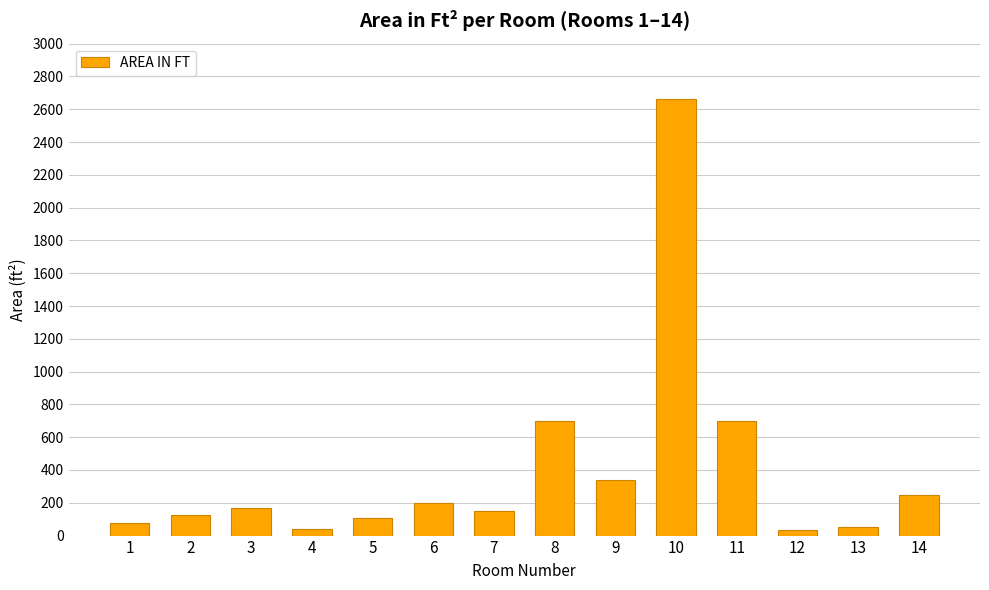

The value at 10 is 2664.6. True or false?

True